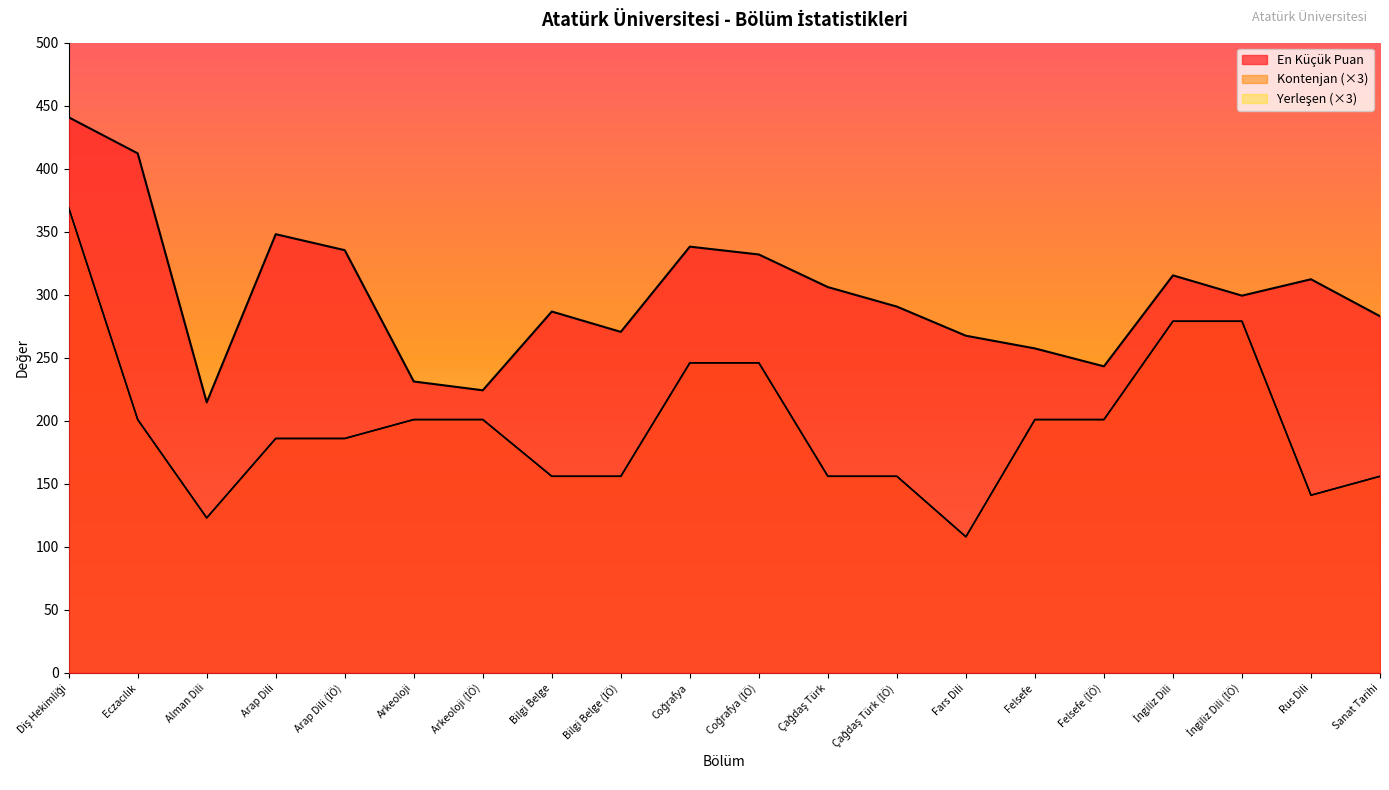

What position from the left is Arkeoloji?

6